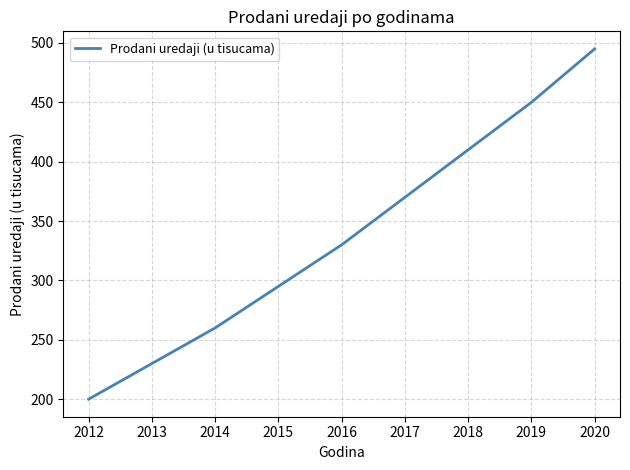

At which category does the chart reach its peak across all series?

2020